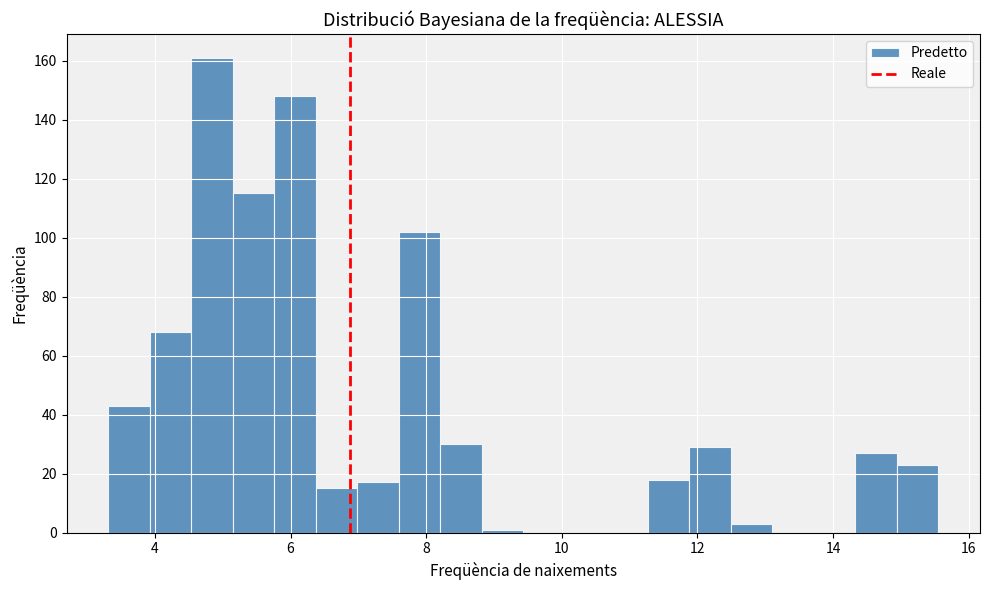

Around what value on the x-axis is the tallest bar? Give the approximate position of its centre, as read against the axis.

4.8